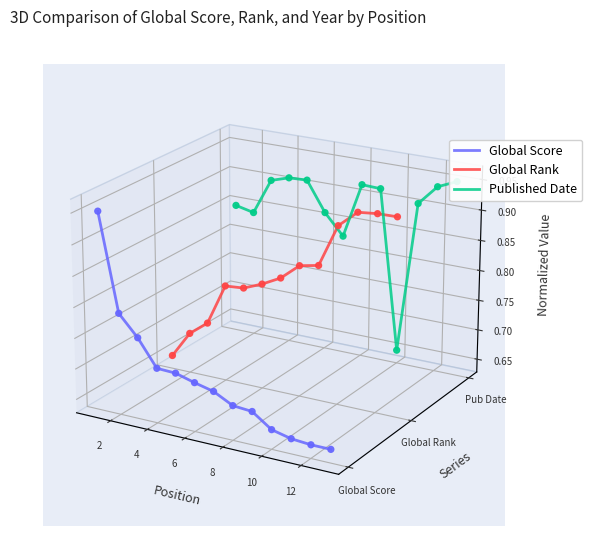

Is the value of Published Date at 10 greater than the value of Global Rank at 0?

Yes